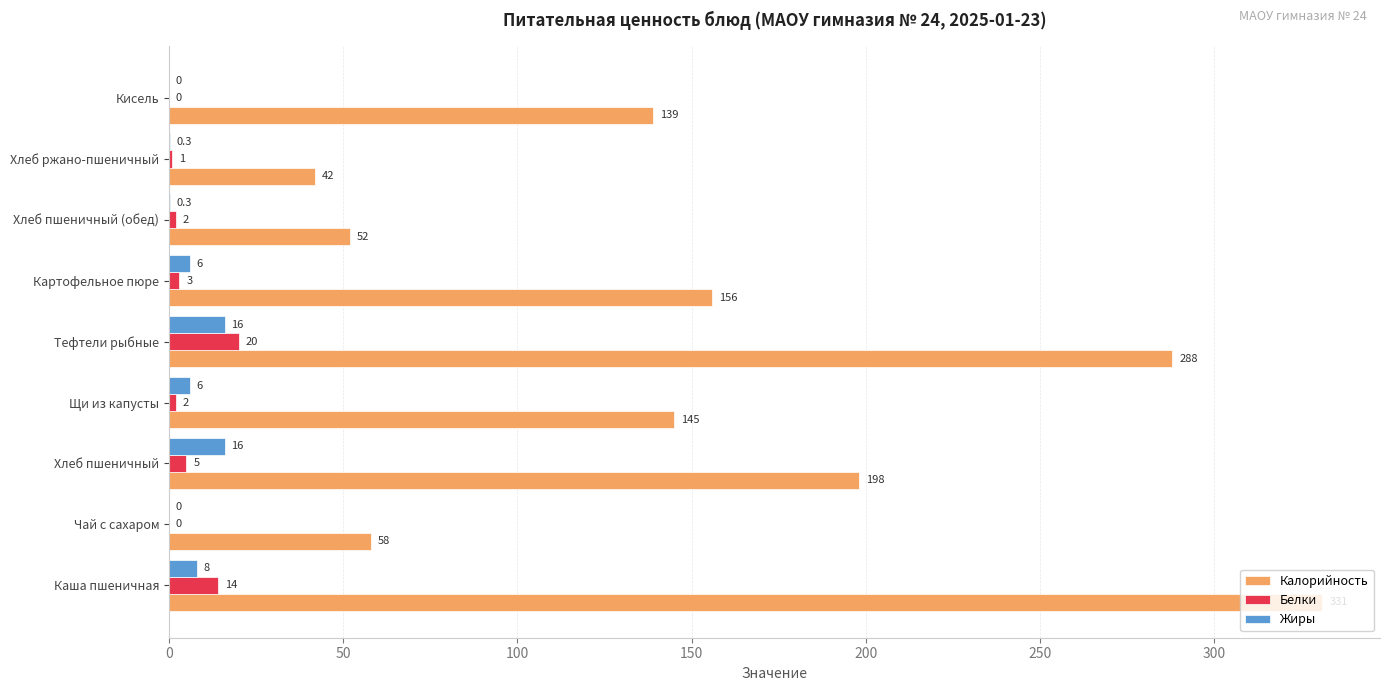

Which series has the largest range (max minus min)?

Калорийность